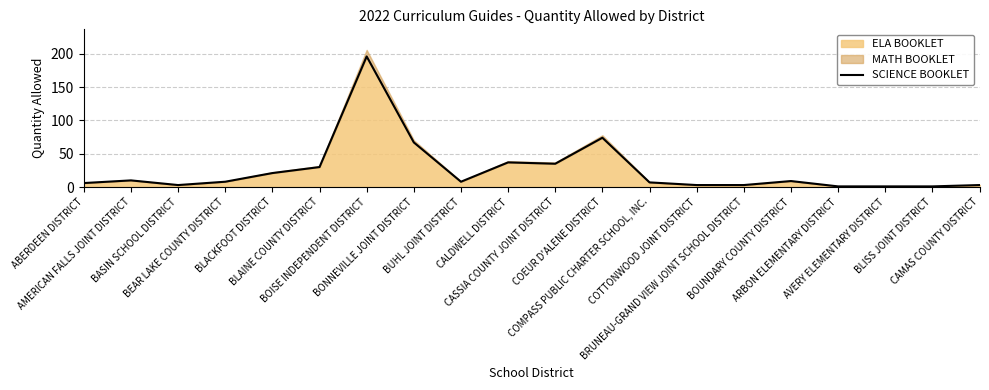

Which category has the highest value across all series?

BOISE INDEPENDENT DISTRICT